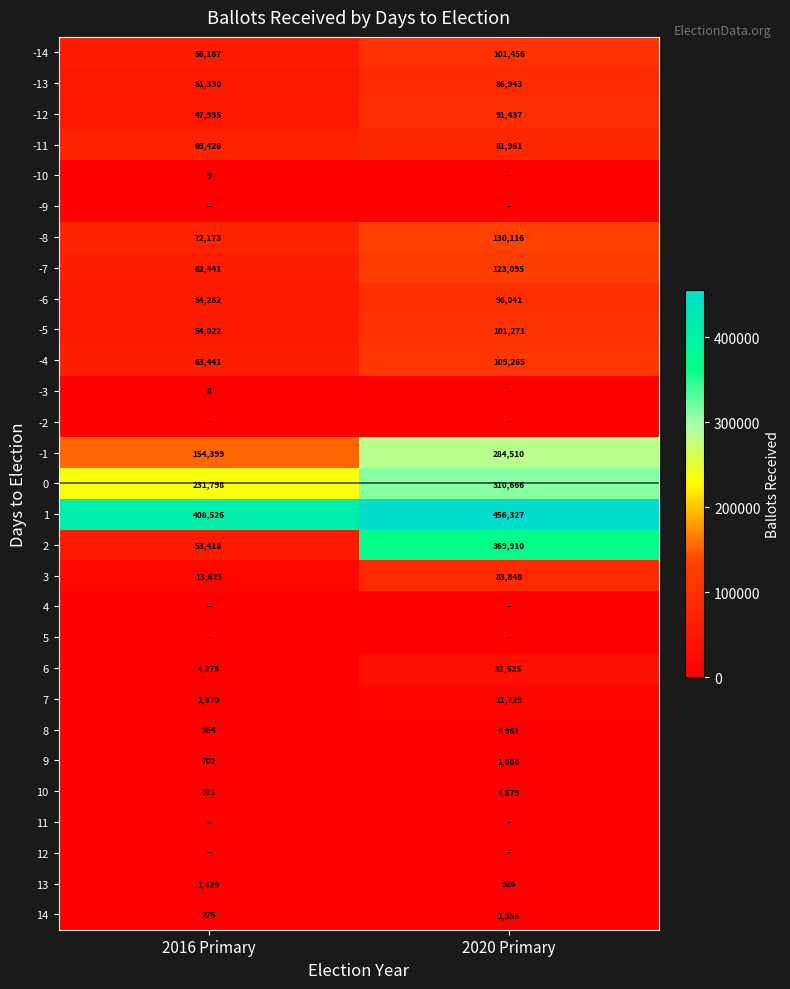

How many data points does each series have?

2